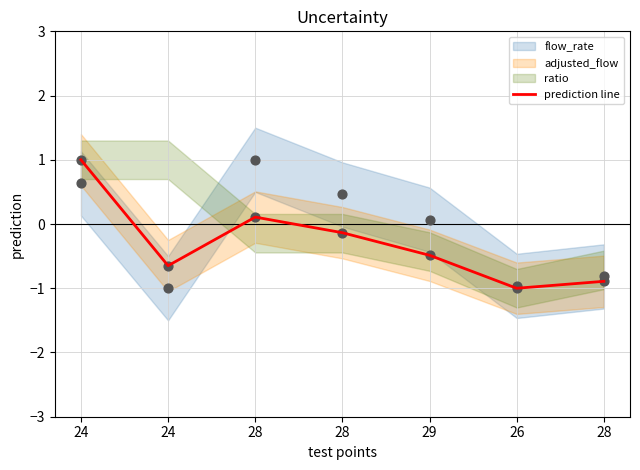

Between 28 and 24, which is larger?

24